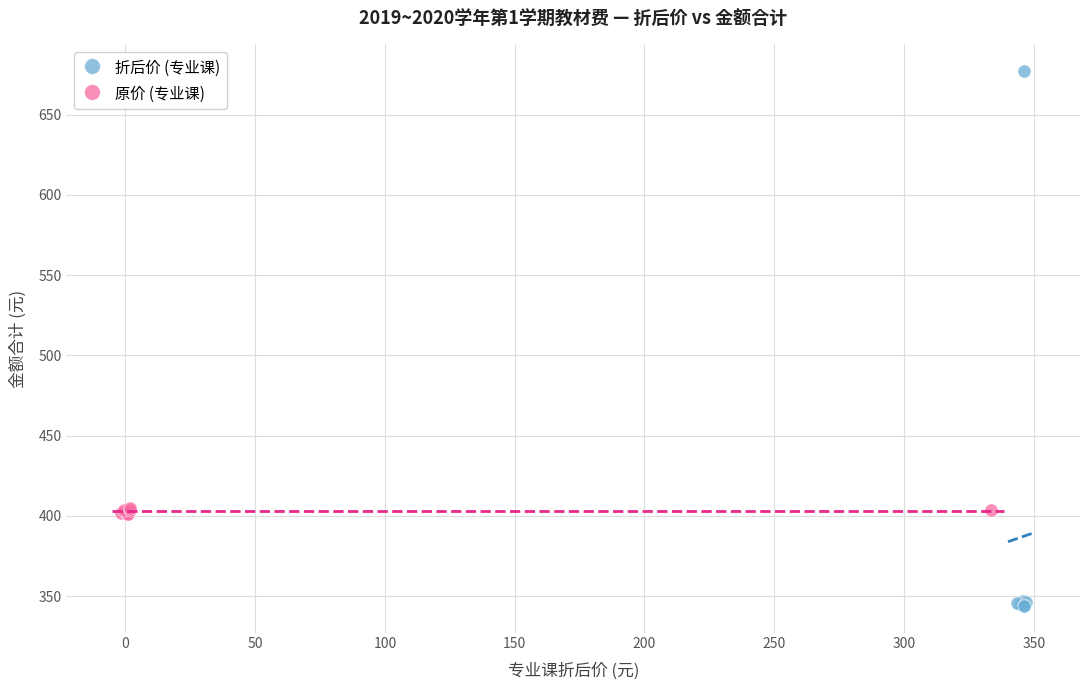

Which series reaches the maximum Y coordinate?

折后价 (专业课)